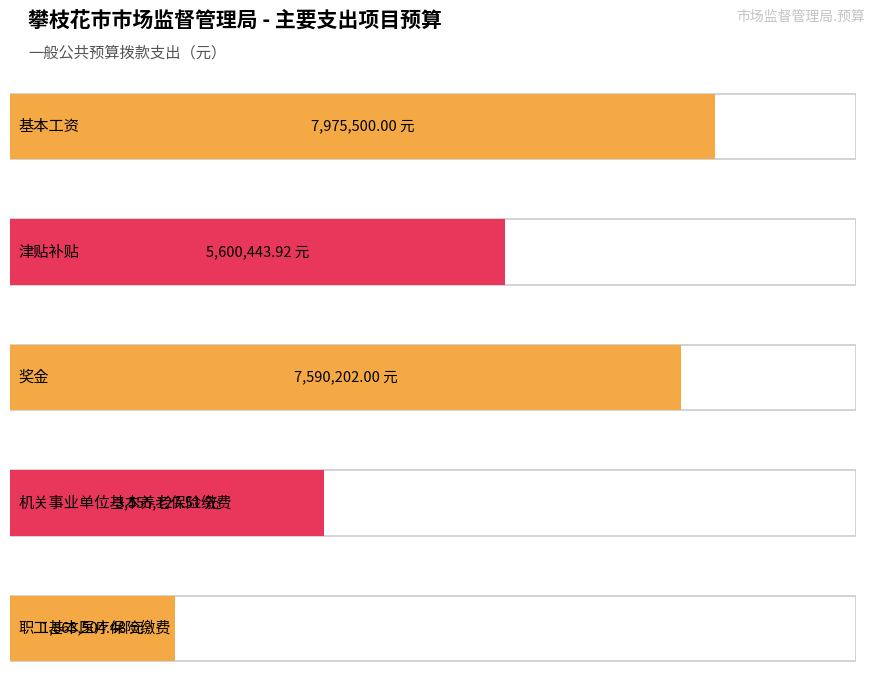

What is the minimum value for 奖金?

7590202.0